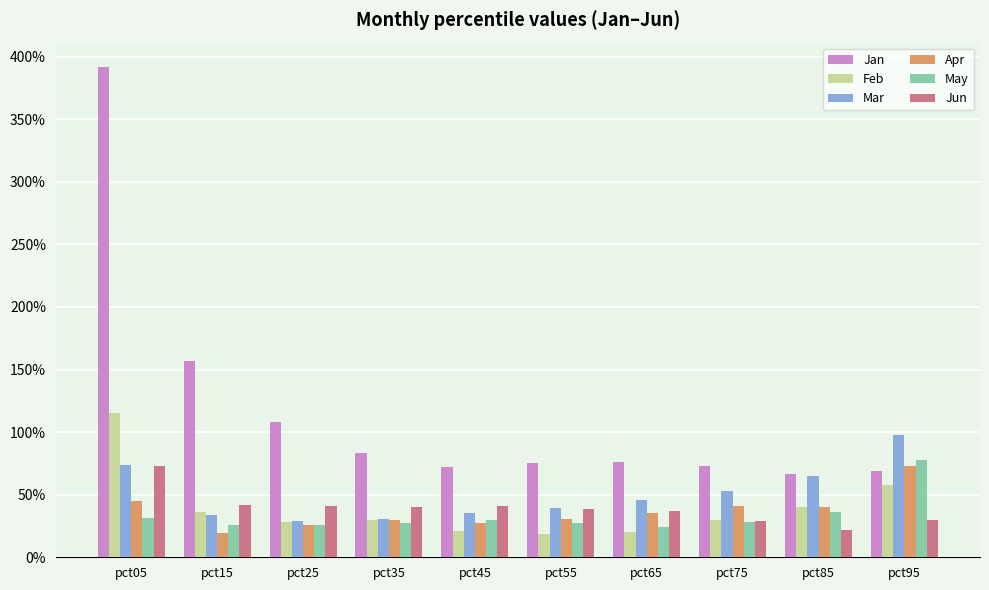

What is the smallest value displayed?

0.2